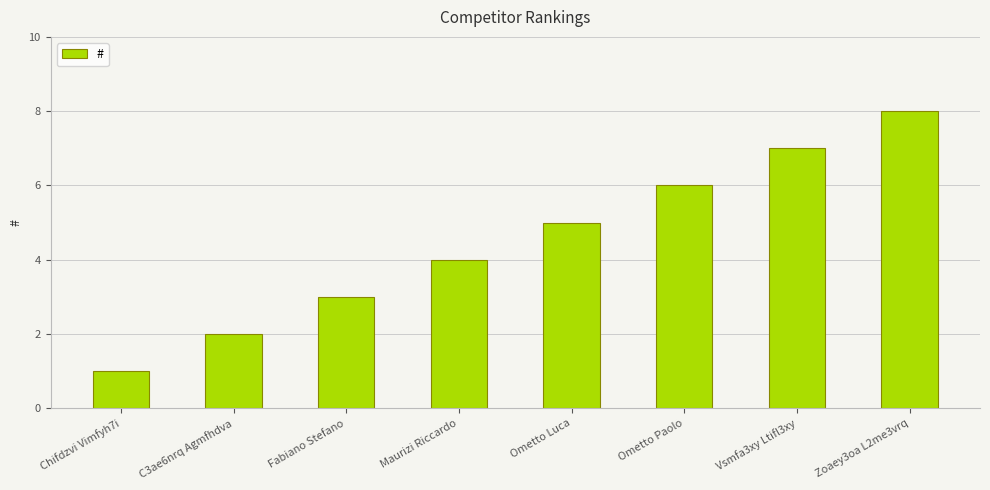

Rank the categories by value from lowest to highest.

Chifdzvi Vimfyh7i, C3ae6nrq Agmfhdva, Fabiano Stefano, Maurizi Riccardo, Ometto Luca, Ometto Paolo, Vsmfa3xy Ltifl3xy, Zoaey3oa L2me3vrq